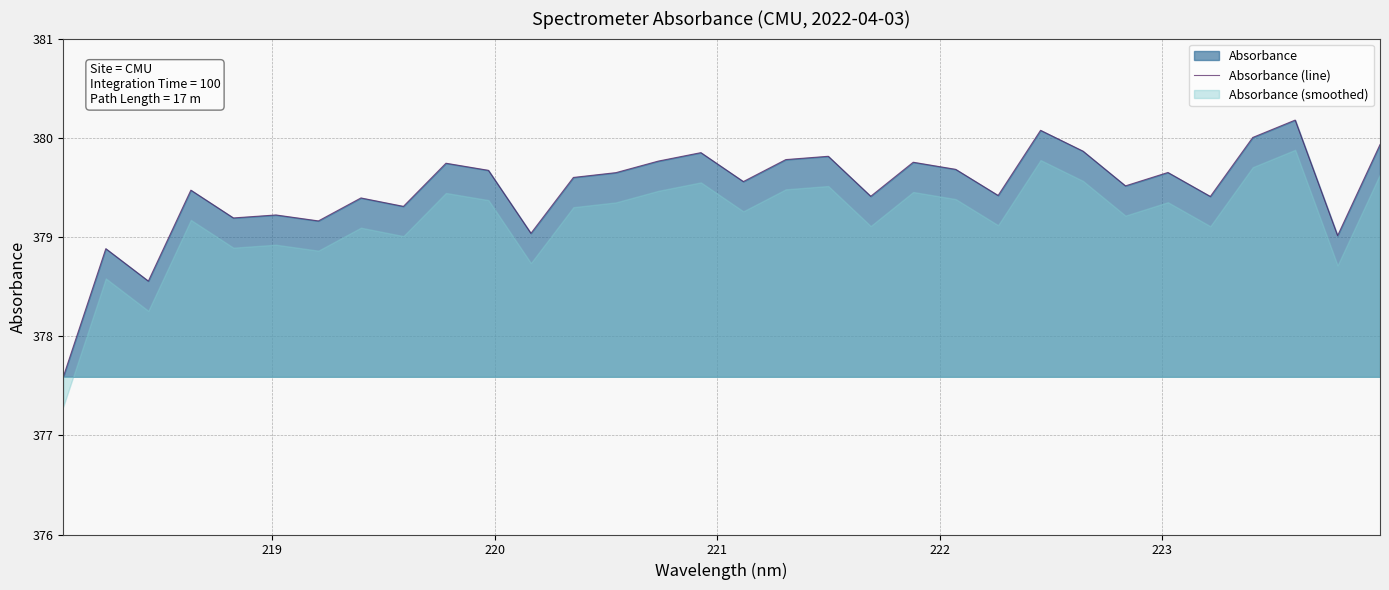

What is the minimum value for Absorbance (line)?

377.6